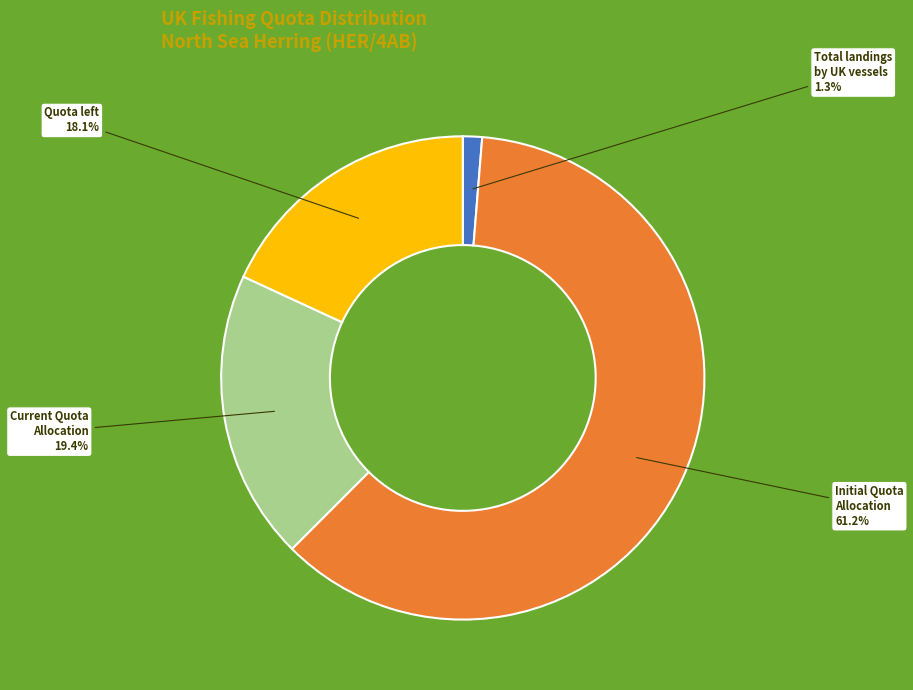

Is the sum of Initial Quota Allocation and Current Quota Allocation greater than half?

Yes